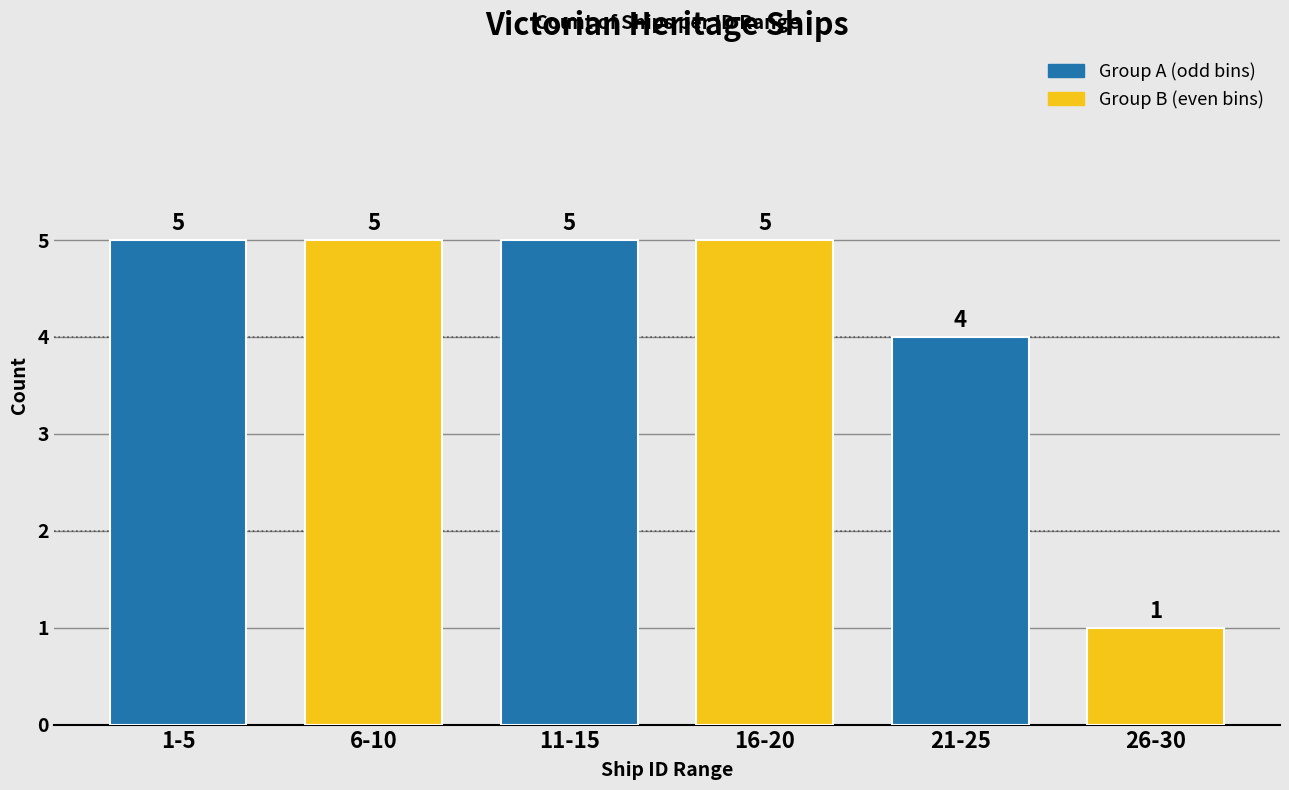

What is the total value across all series at 1-5?

10